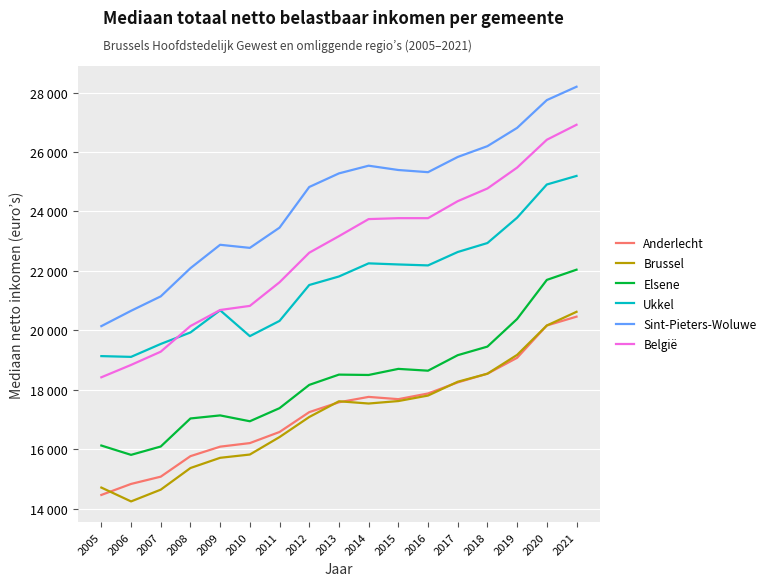

List the labels in order of Brussel value, smallest first.

2006, 2007, 2005, 2008, 2009, 2010, 2011, 2012, 2014, 2013, 2015, 2016, 2017, 2018, 2019, 2020, 2021